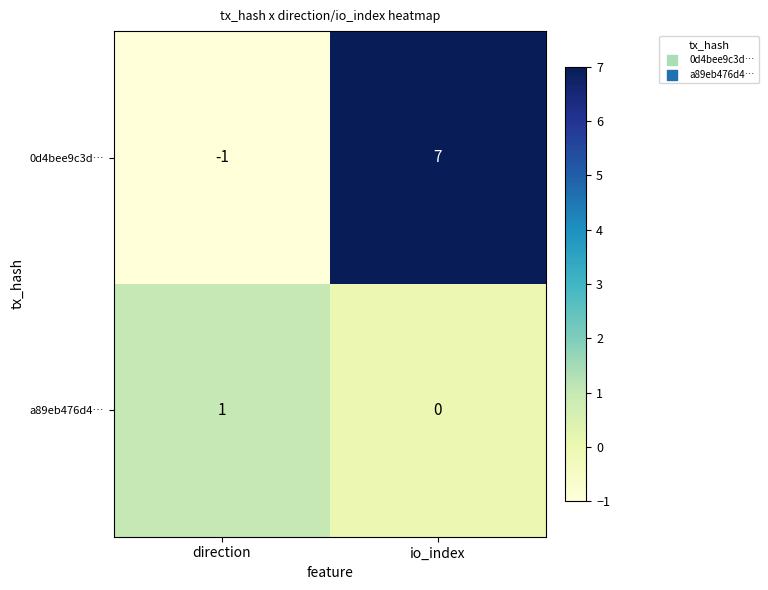

Rank the series at io_index from lowest to highest value.

a89eb476d4…, 0d4bee9c3d…